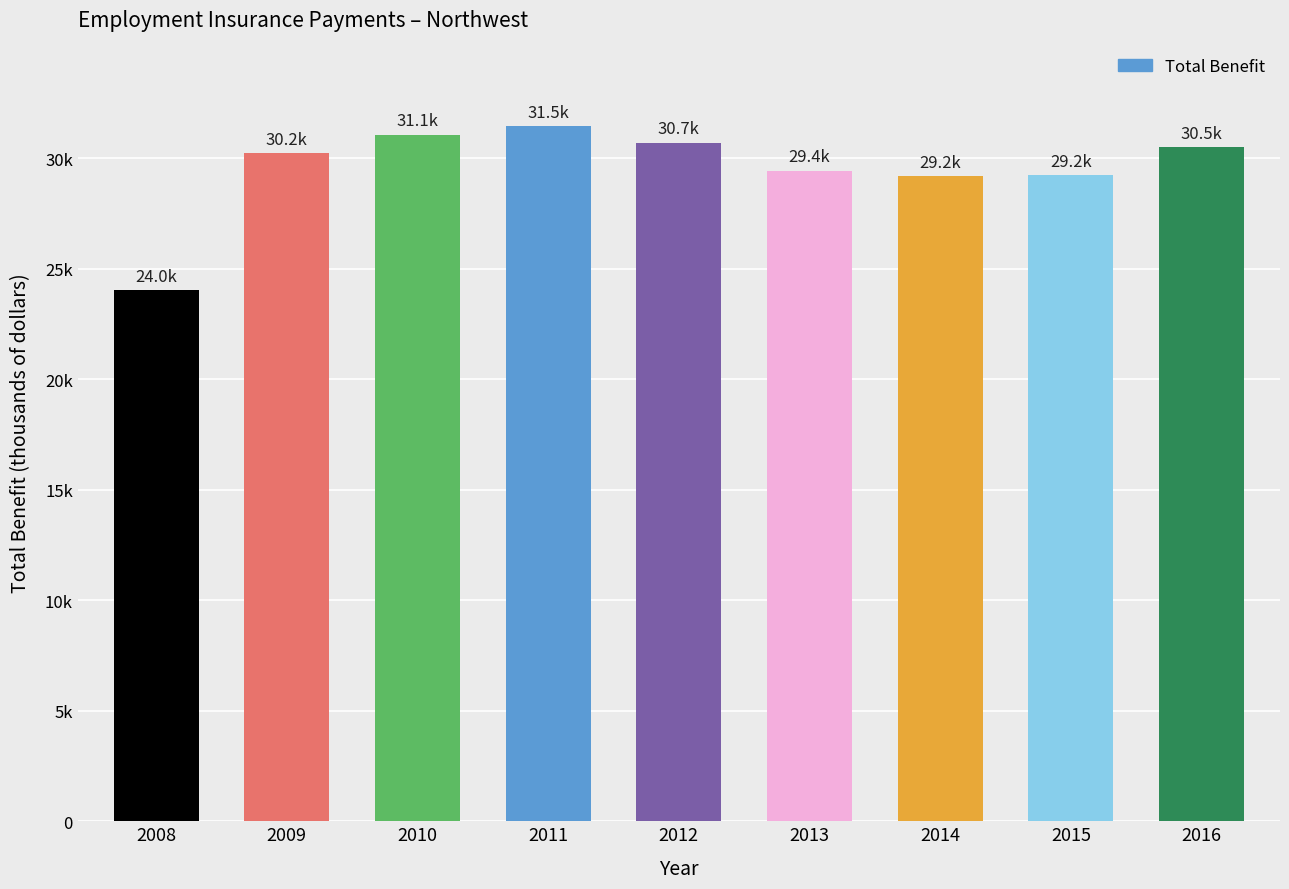

Reading left to right, extract all data points from this chart.

24035.0	30240.3	31072.1	31460.1	30712.7	29440.1	29184.4	29238.8	30506.3